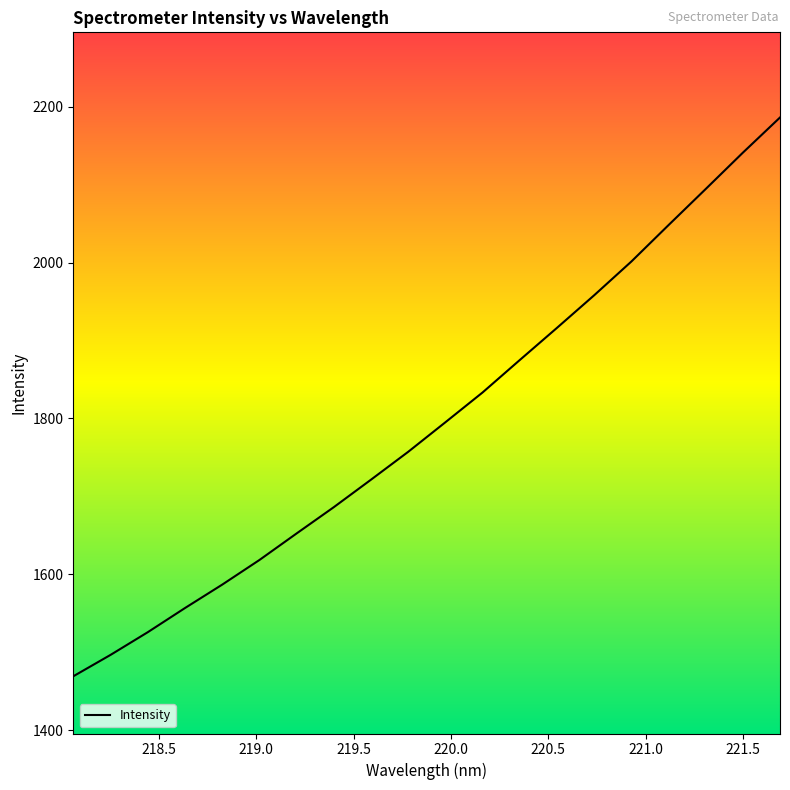

What is the greatest value displayed?

2186.4